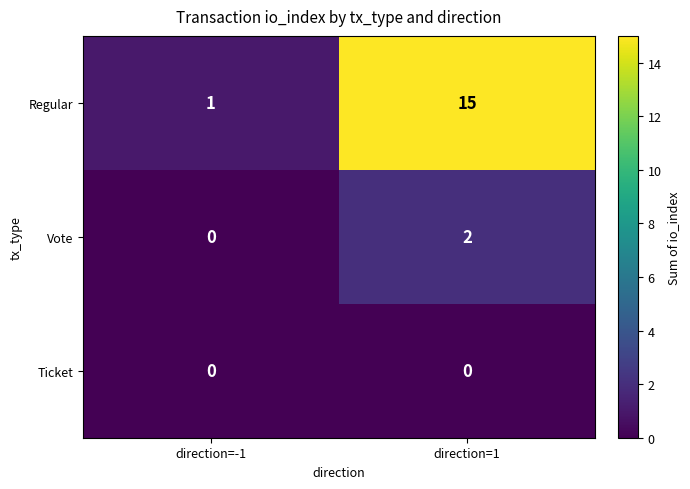

At which label does Regular reach its minimum?

direction=-1